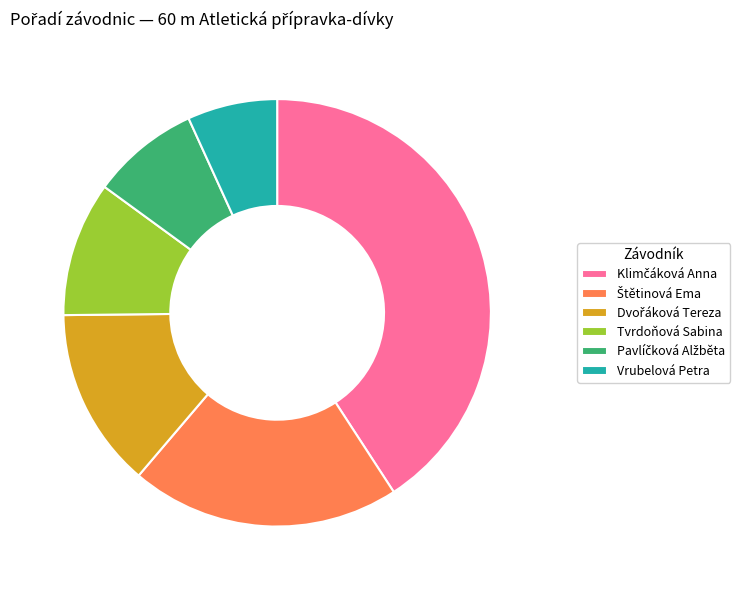

Does Vrubelová Petra account for over 50% of the chart?

No